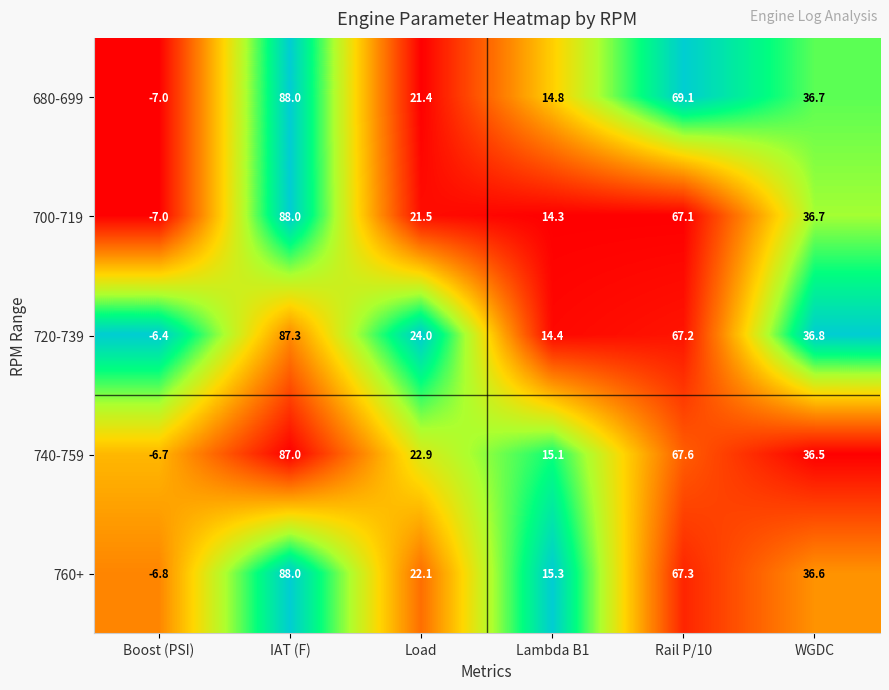

The 740-759 series shows 36.5 at WGDC. True or false?

True